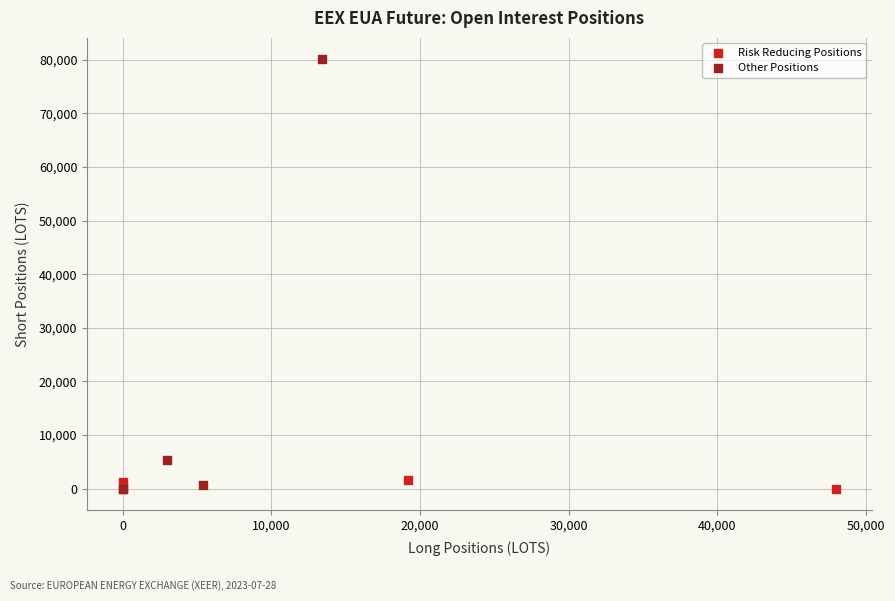

Which series has the largest Y range (max minus min)?

Other Positions